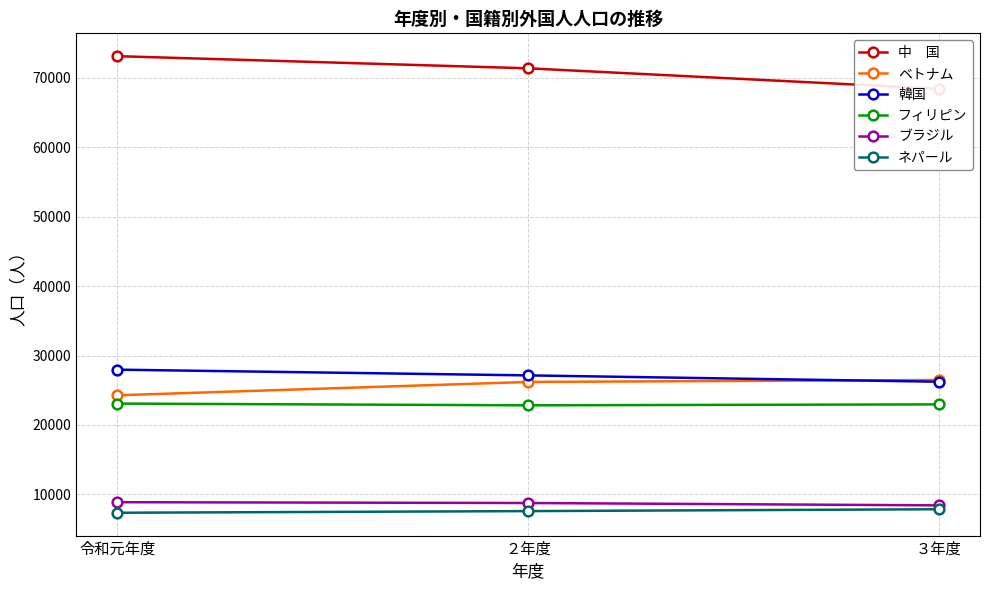

What are all the series names shown in the legend?

中　国, ベトナム, 韓国, フィリピン, ブラジル, ネパール